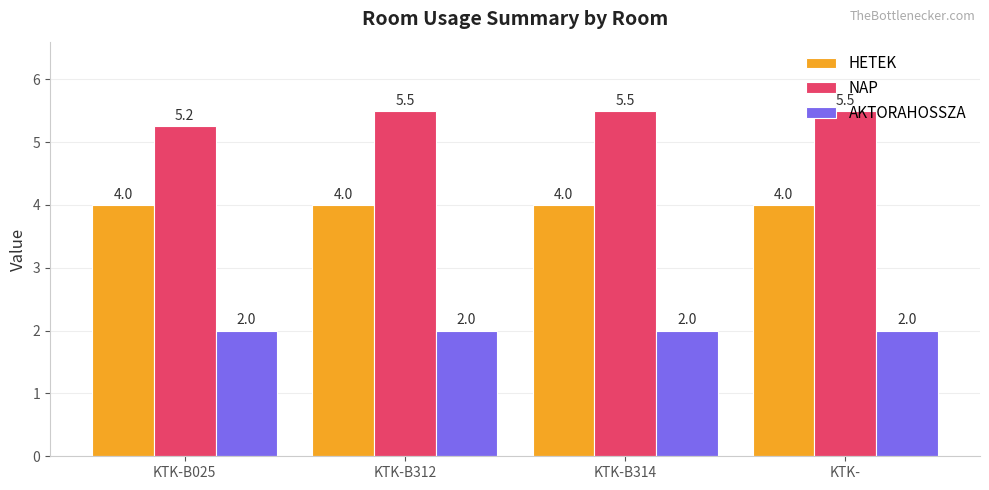

What is the label of the 4th bar from the left?

KTK-